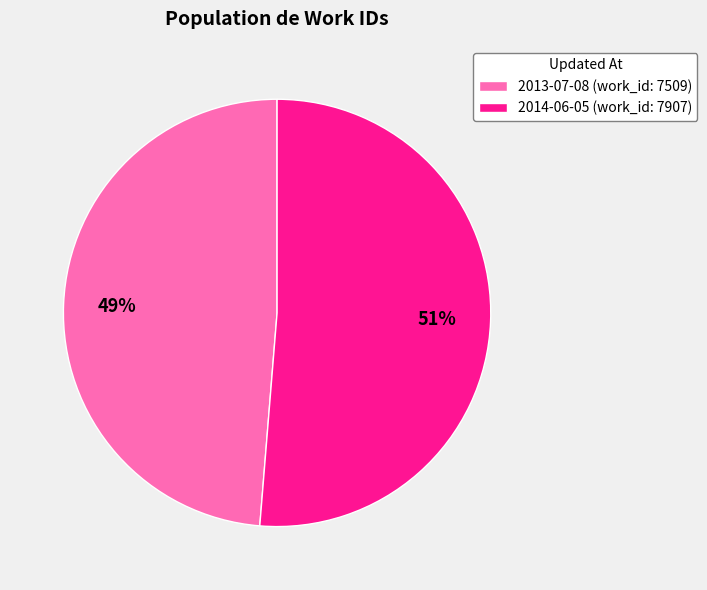

Which category has the biggest portion of the pie?

2014-06-05 (work_id: 7907)